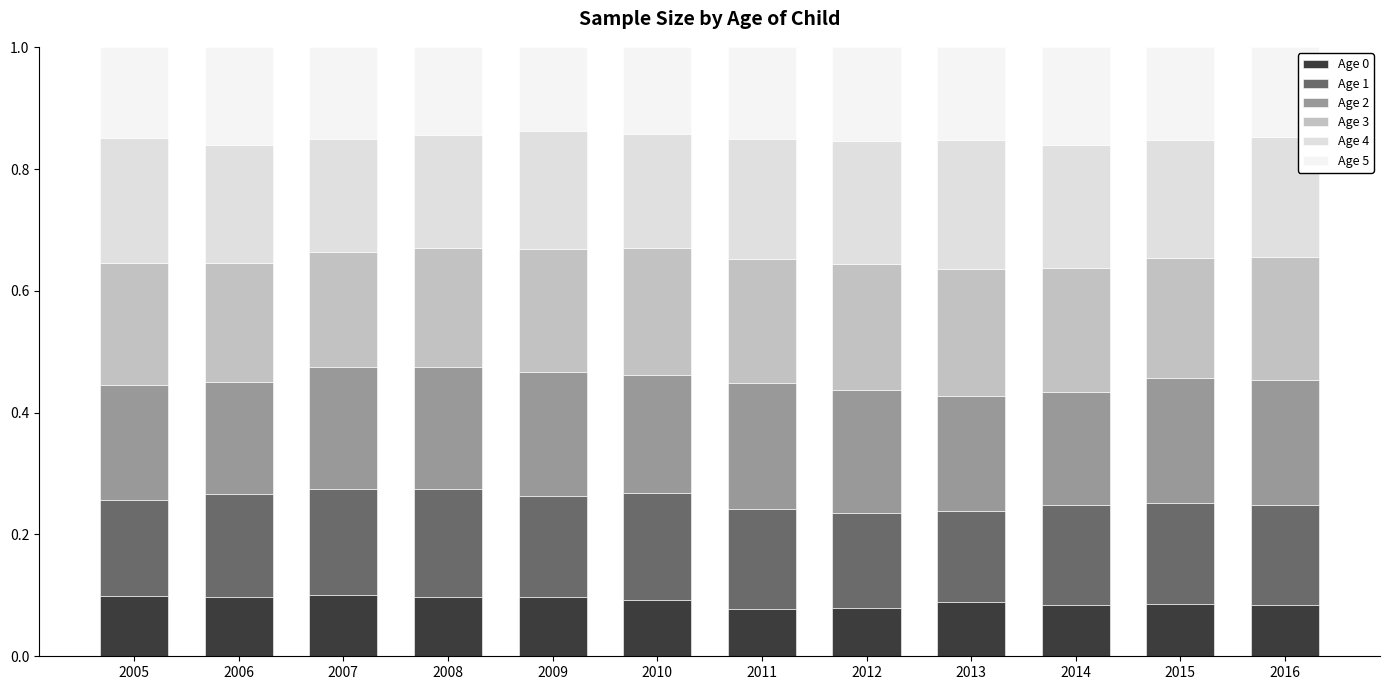

Are the bars horizontal?

No